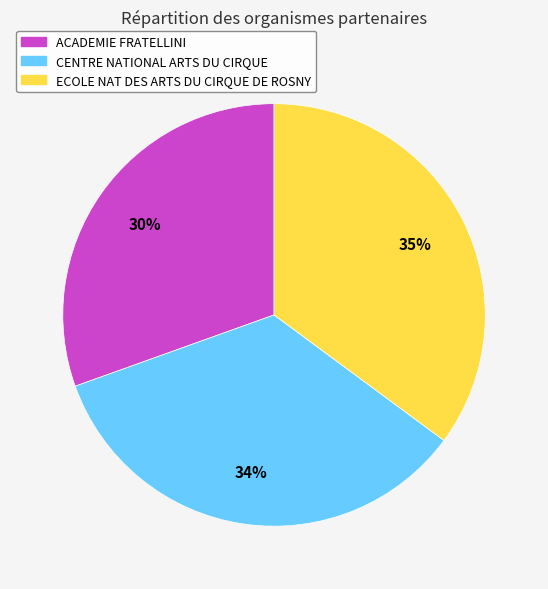

To the nearest percent, what is the difference between the largest and smallest slice percentages?

5%